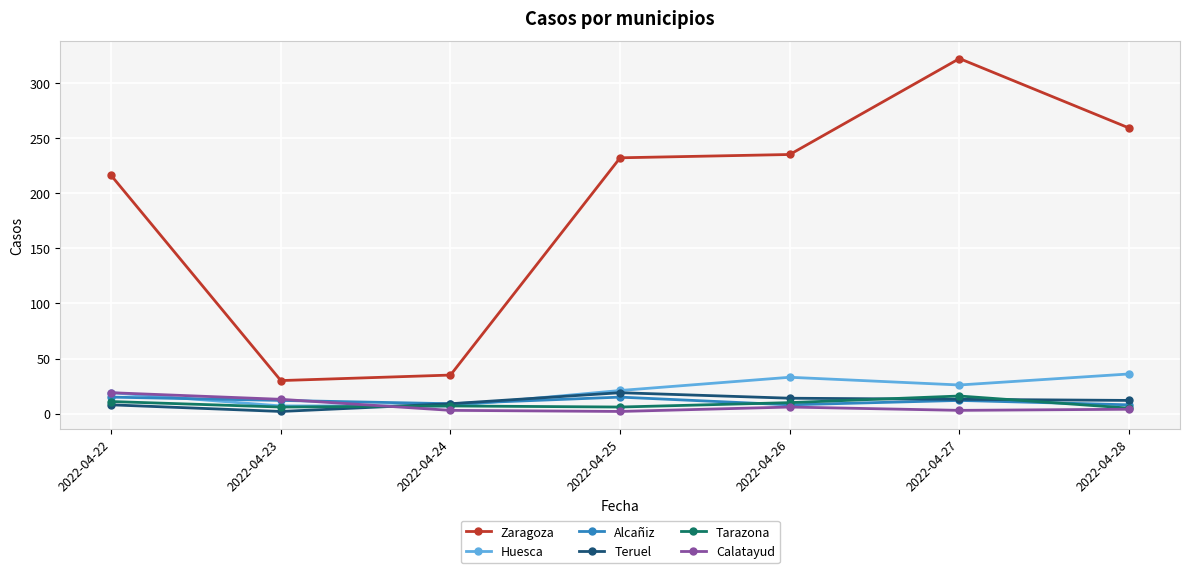

What is the difference between the maximum and second lowest values in the Calatayud series?

16